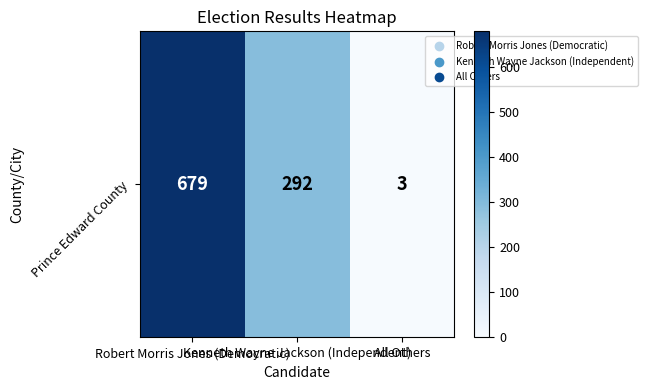

At which label is the value closest to 341?

Kenneth Wayne Jackson (Independent)